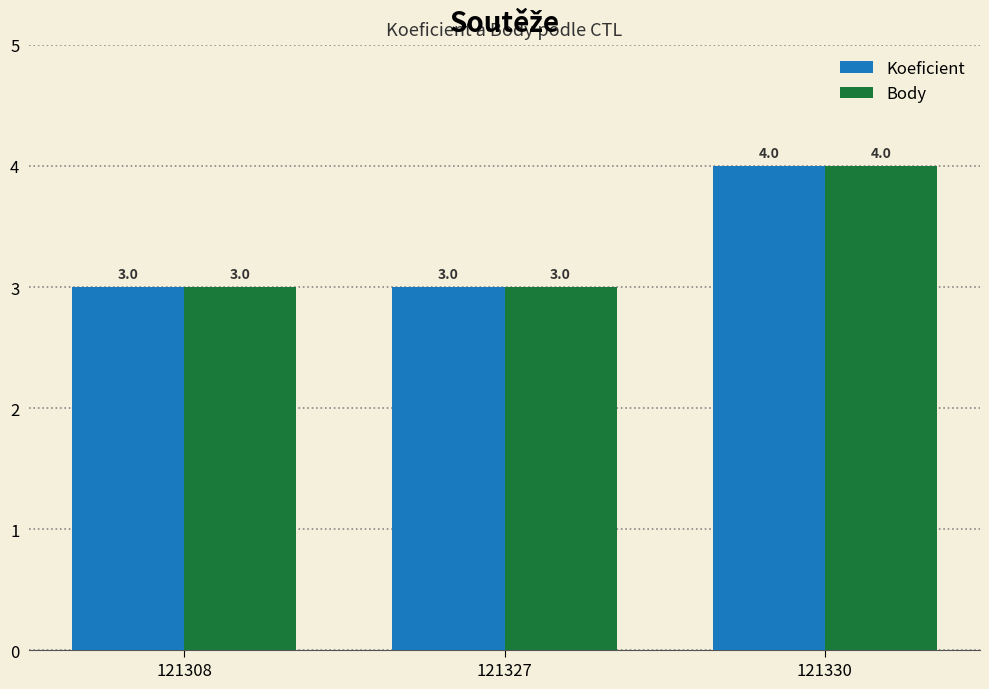

Reading left to right, transcribe all the data shown in this chart.

Koeficient: 3	3	4
Body: 3	3	4